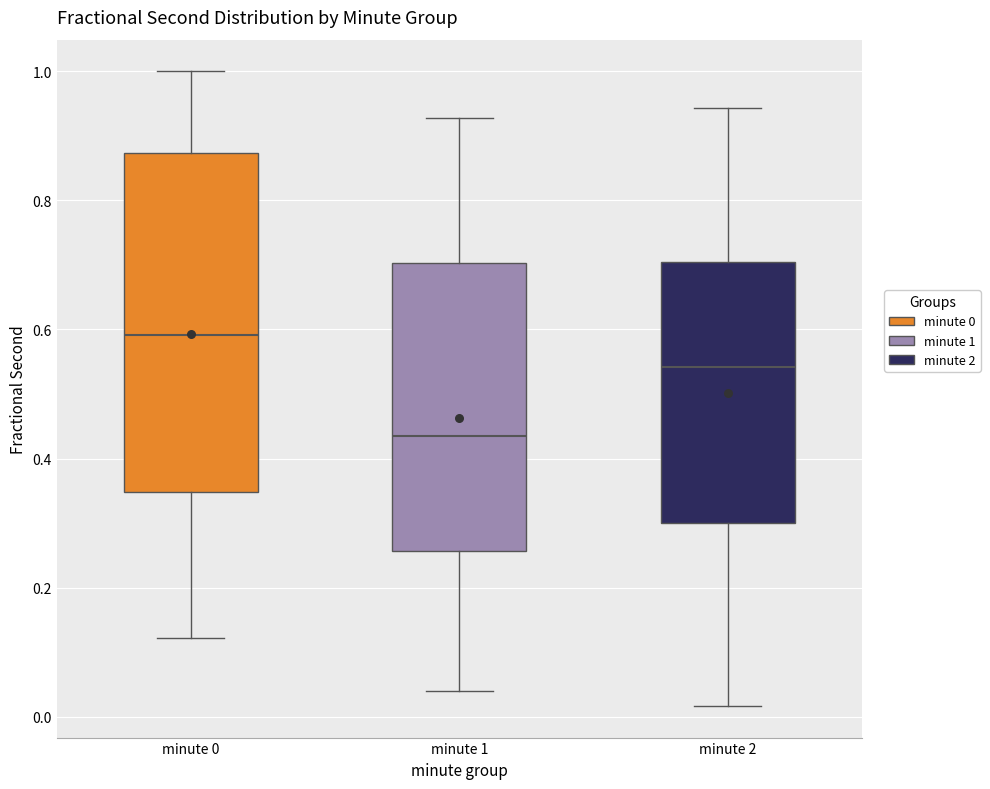

Which box is the tallest, from its lower edge to its upper edge?

minute 0